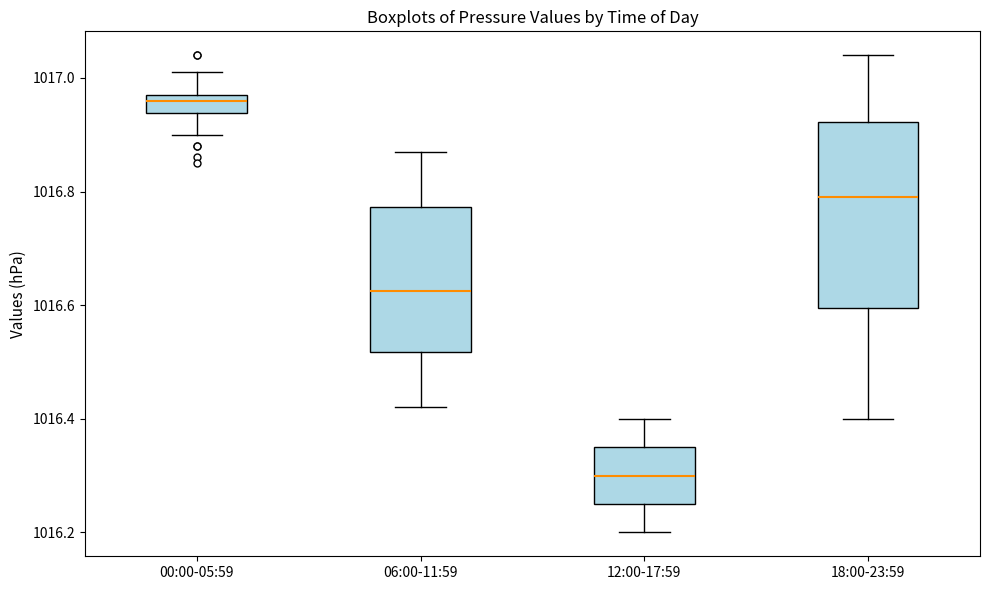

Where does the median line of the box for 00:00-05:59 sit on the y-axis? The values are not printed on the chart, so give them approximately, as read against the axis.

1016.96